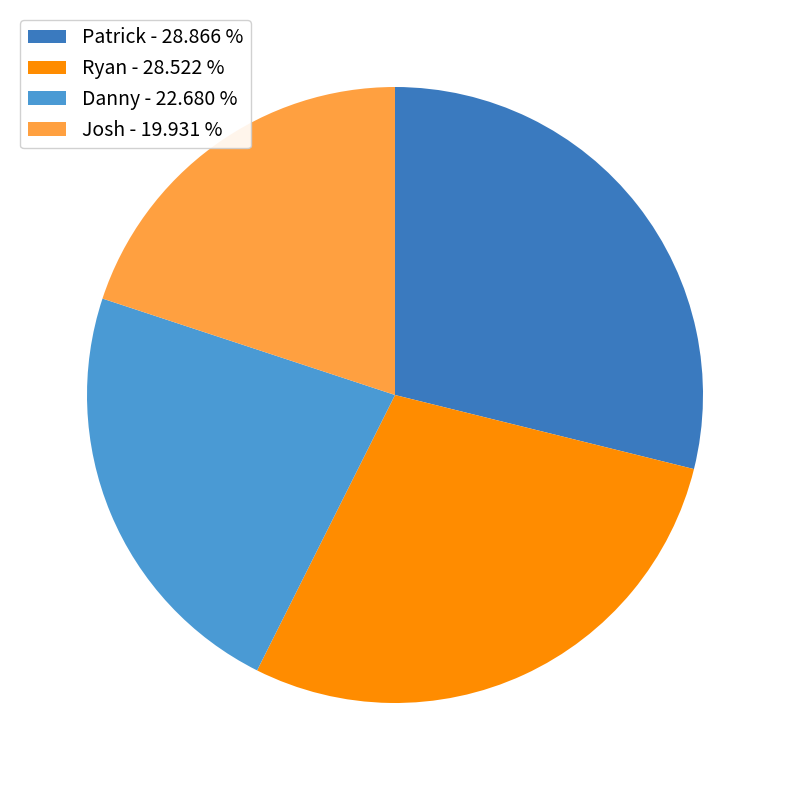

Does any single category account for the majority?

No